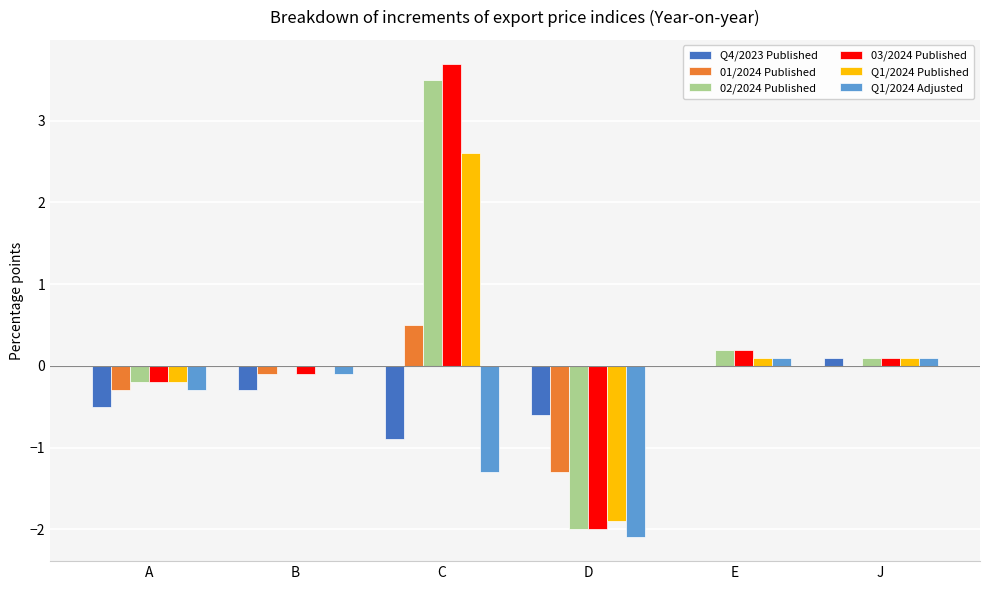

Is the value of Q4/2023 Published at B greater than the value of 01/2024 Published at B?

No